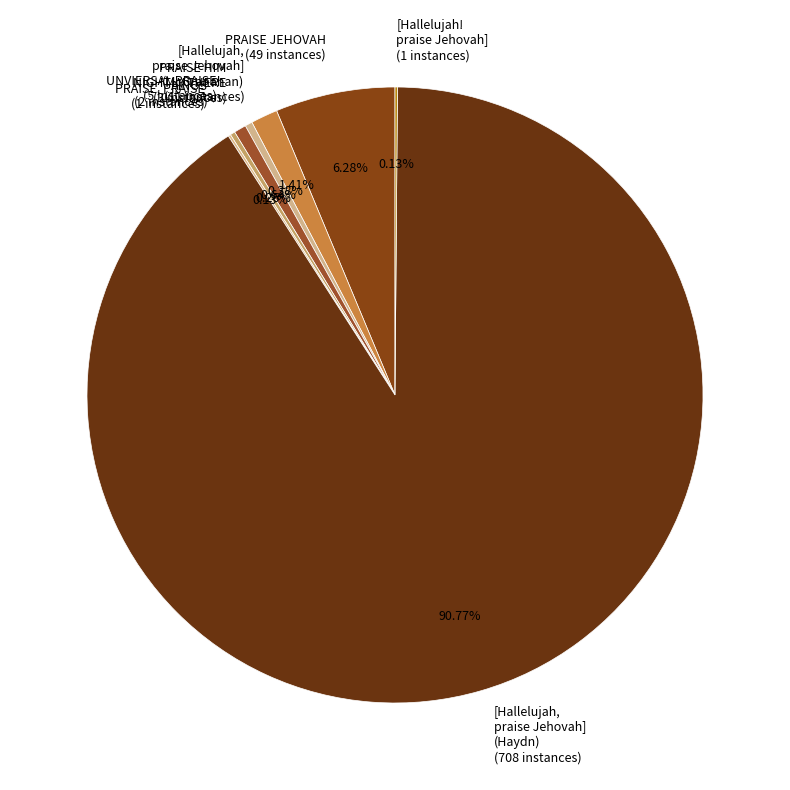

Which slice is the largest?

[Hallelujah, praise Jehovah] (Haydn)